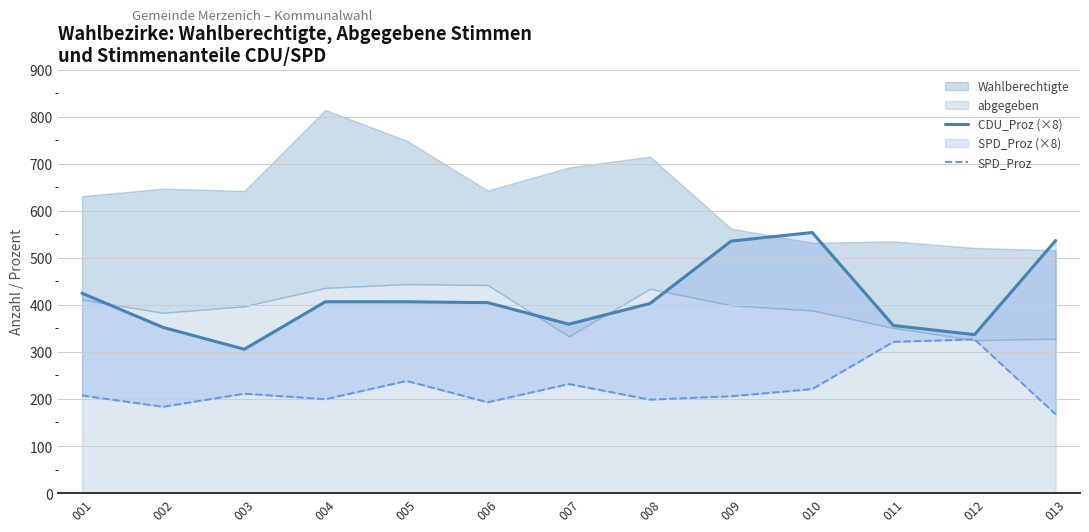

How many data points in SPD_Proz are above 207?

7